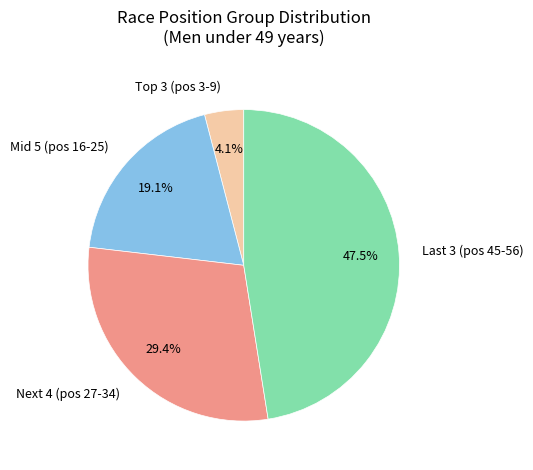

Rank the categories by value from lowest to highest.

Top 3 (pos 3-9), Mid 5 (pos 16-25), Next 4 (pos 27-34), Last 3 (pos 45-56)